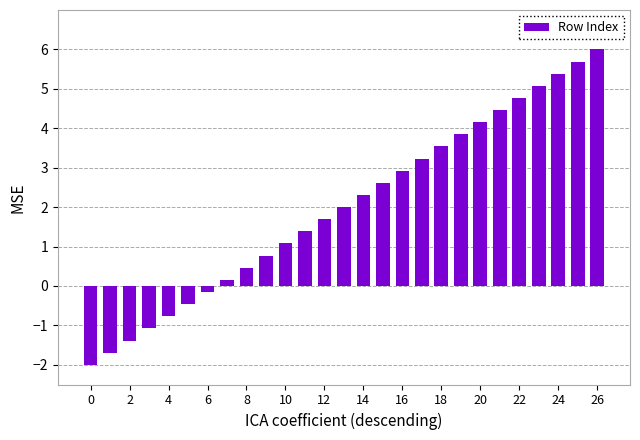

What is the value of the 14th bar from the left?

2.0